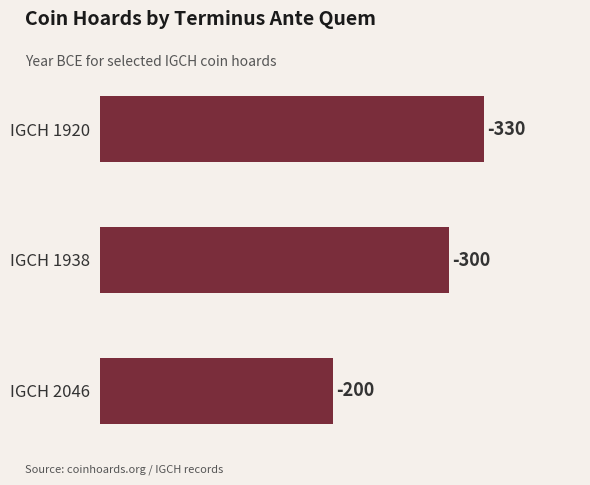

How many bars are there in total?

3